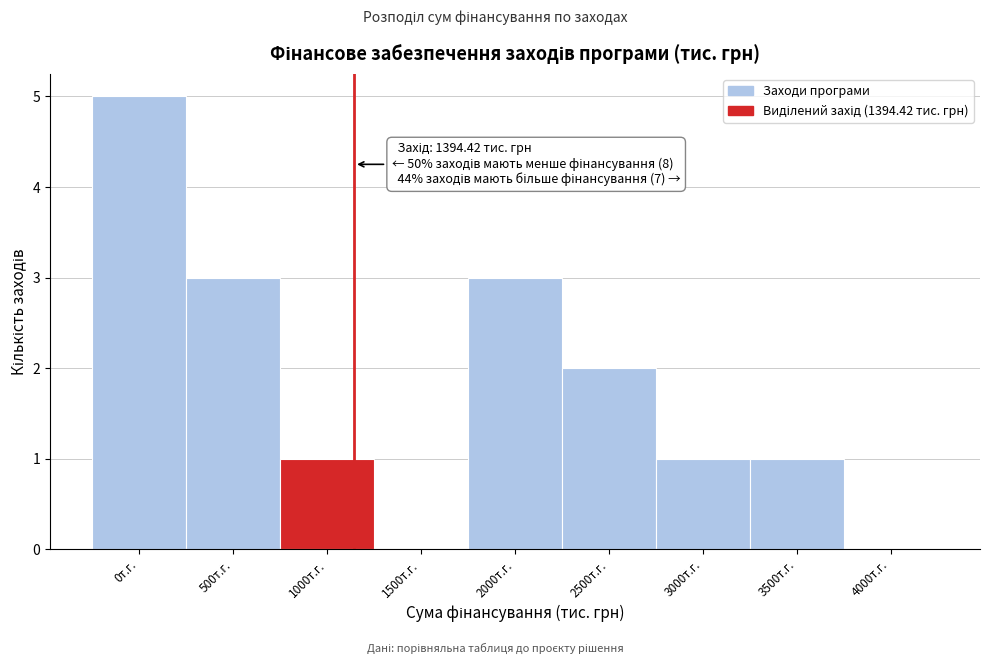

Reading left to right, transcribe all the data shown in this chart.

0т.г.=5	500т.г.=3	1000т.г.=1	1500т.г.=0	2000т.г.=3	2500т.г.=2	3000т.г.=1	3500т.г.=1	4000т.г.=0